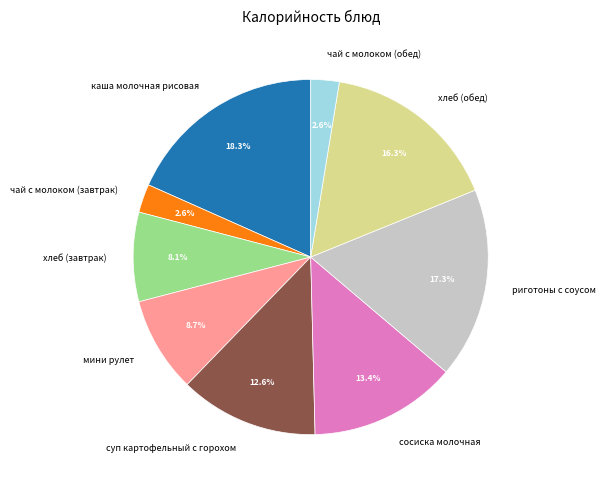

To the nearest percent, what is the combined percentage of чай с молоком (обед) and хлеб (обед)?

19%